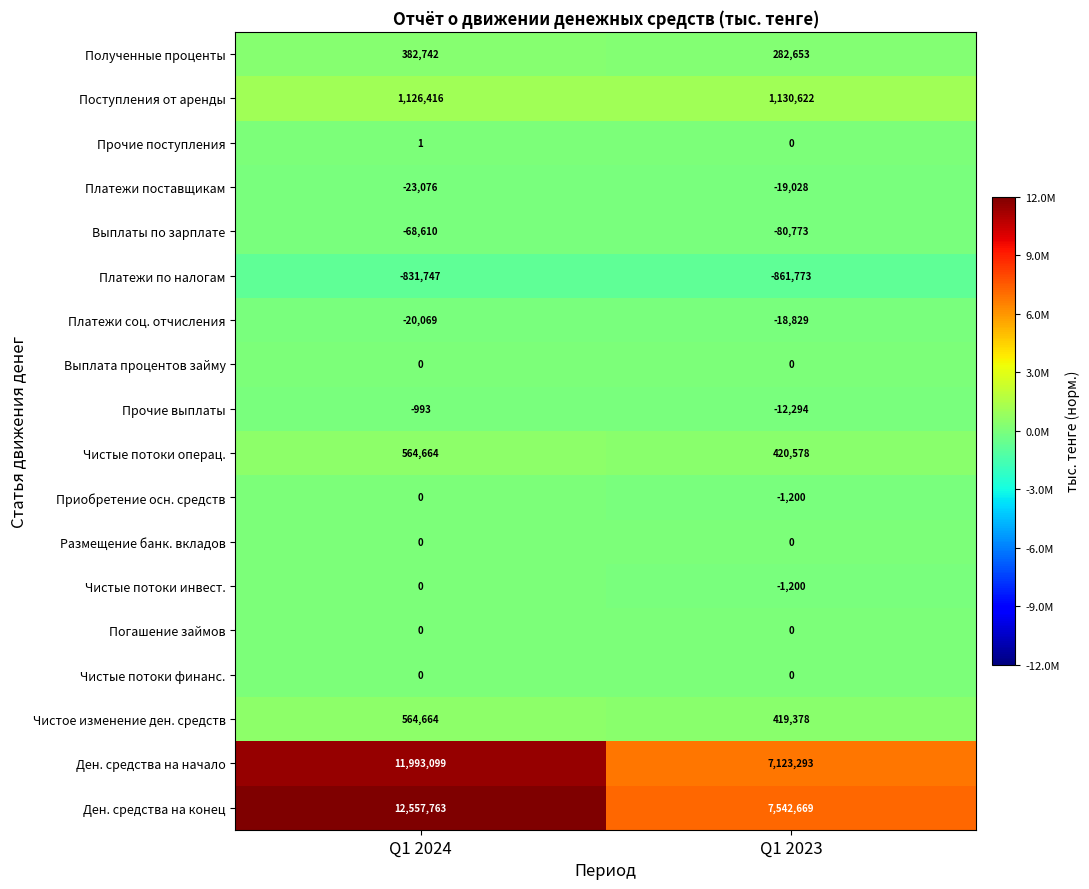

Which series has the widest spread of values?

Ден. средства на конец